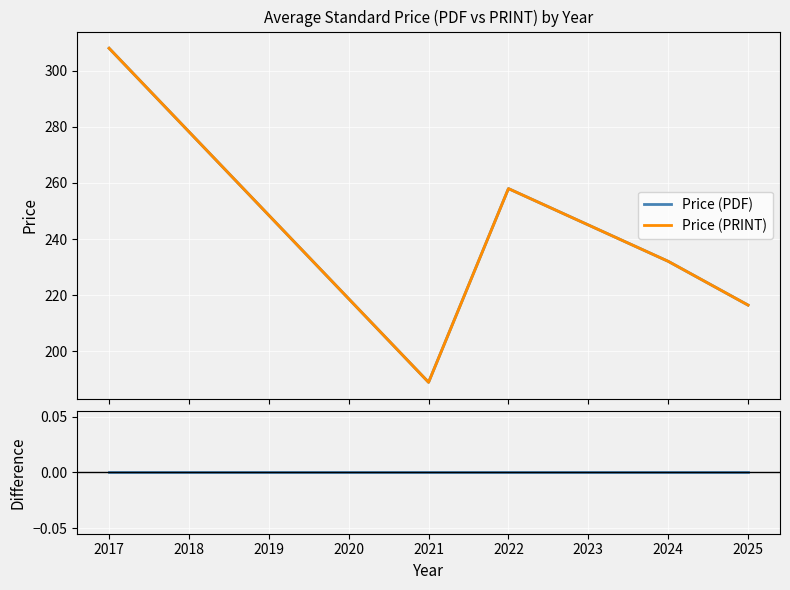

True or false: Price (PDF) and PDF - PRINT intersect in this chart.

False